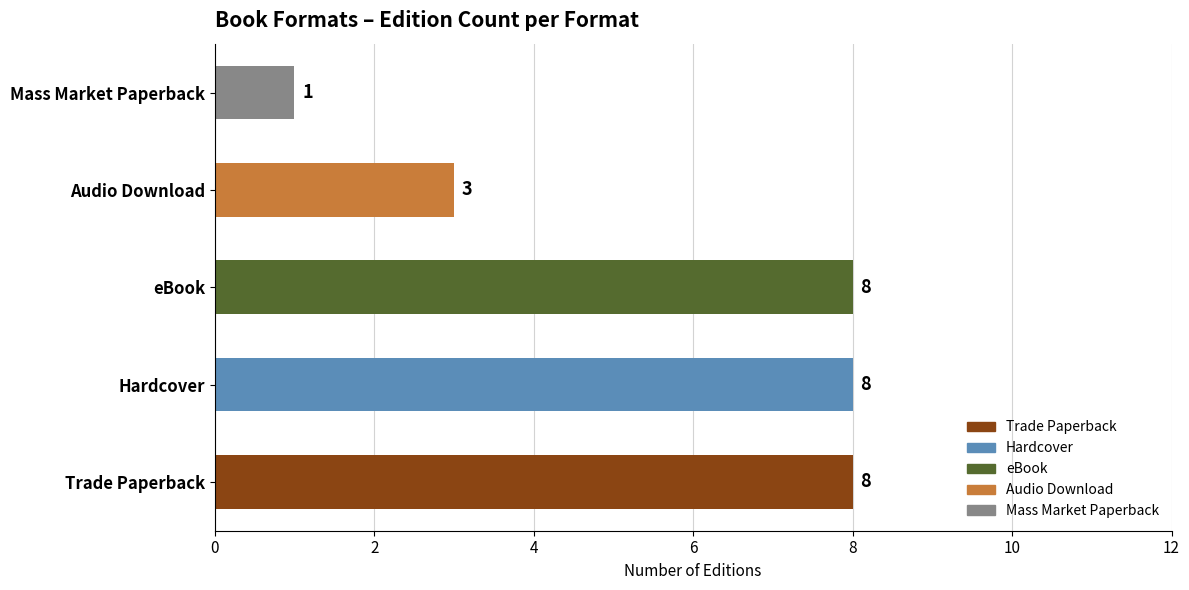

Is it true that the value at Mass Market Paperback is 1?

True